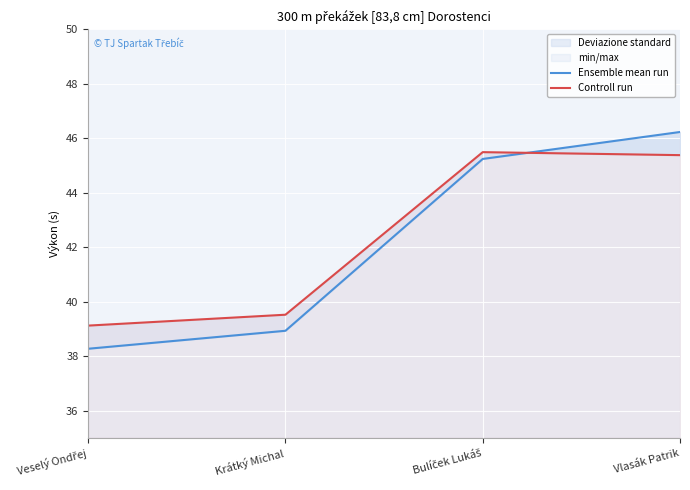

Where do Controll run and Ensemble mean run first cross each other?

Bulíček Lukáš and Vlasák Patrik